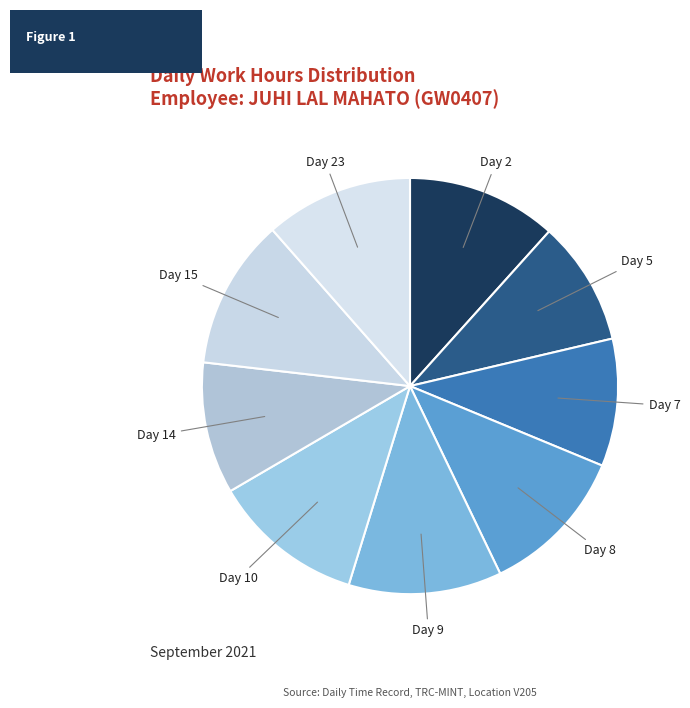

What is the ratio of the value at Day 2 to the value at Day 8?

1.0